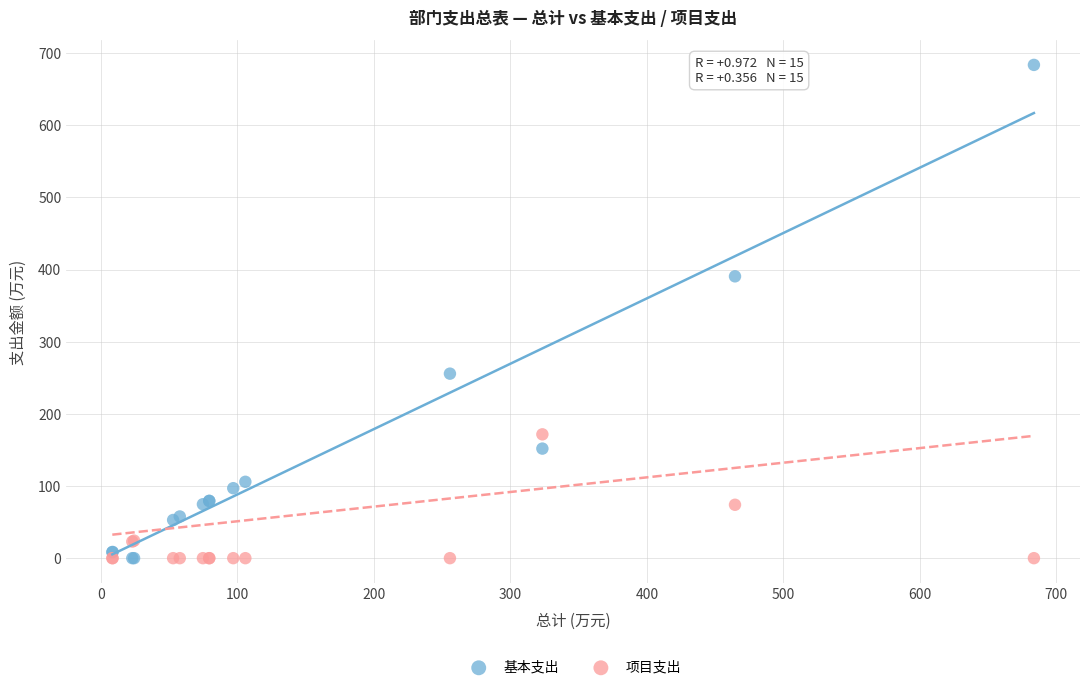

What is the X range (max minus min) for the scatter plot?

675.2